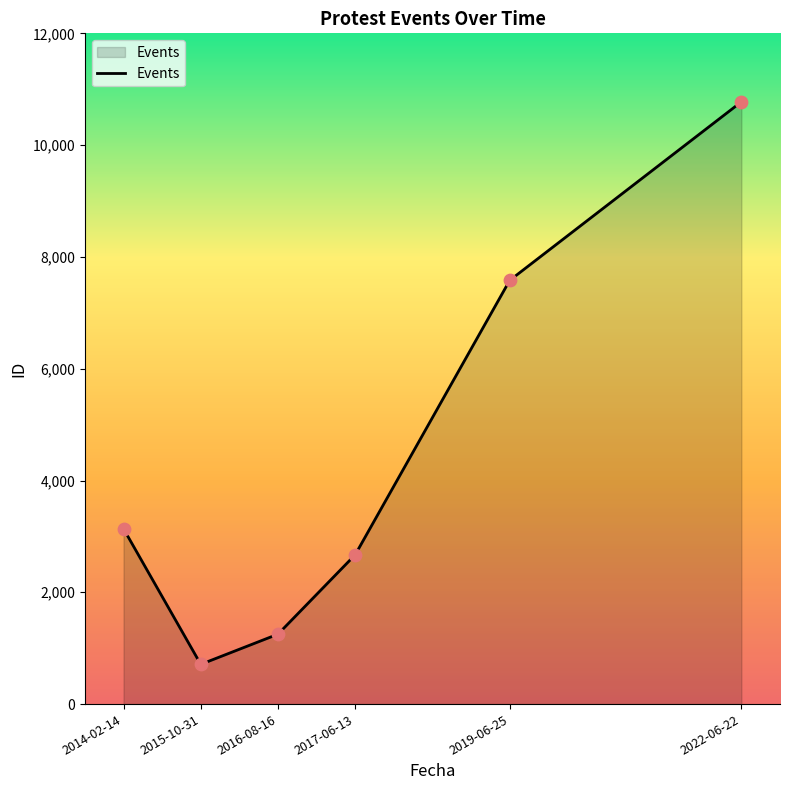

What is the change in value from 2014-02-14 to 2015-10-31?

-2426